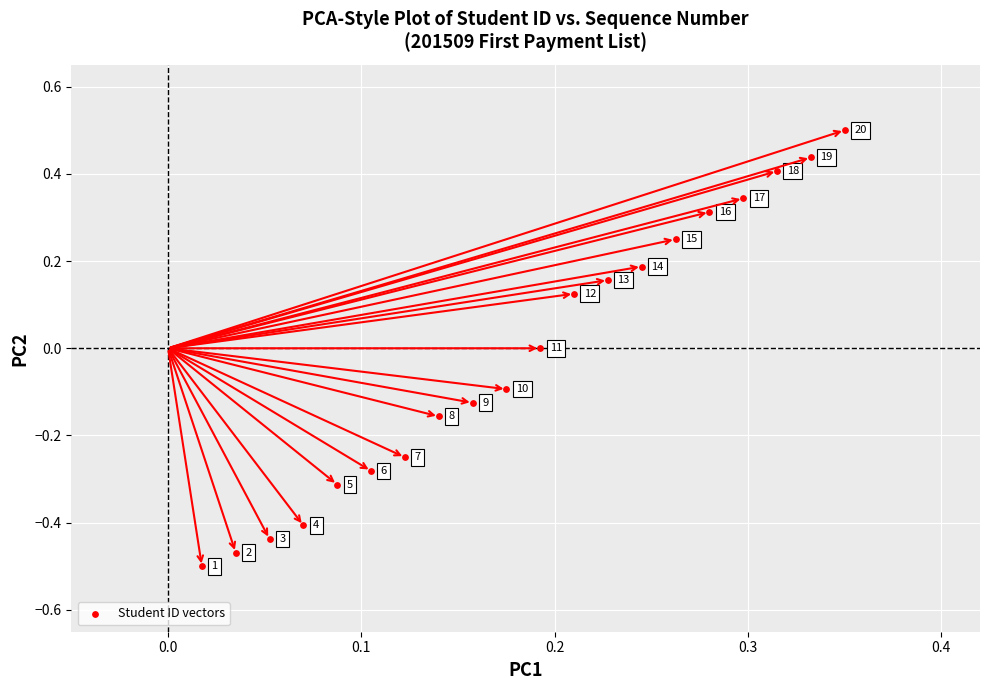

What is the range of Y values (max minus min)?

1.0